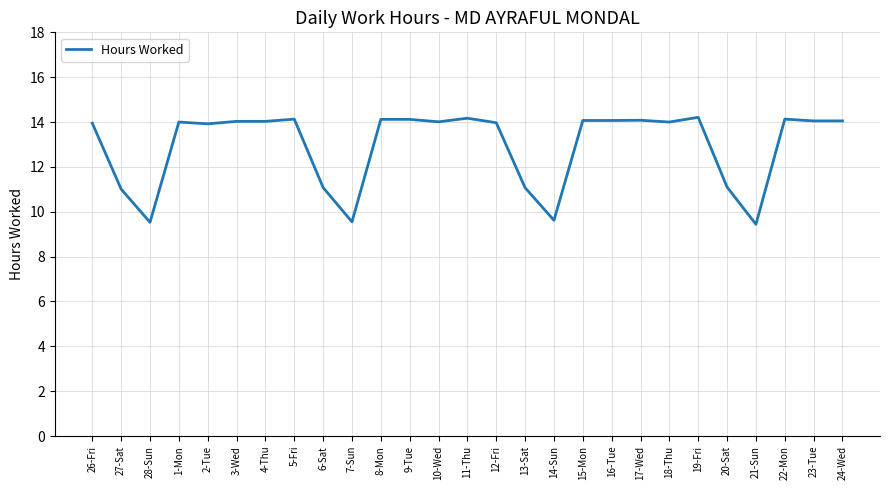

Does the chart display data point markers on the line(s)?

No